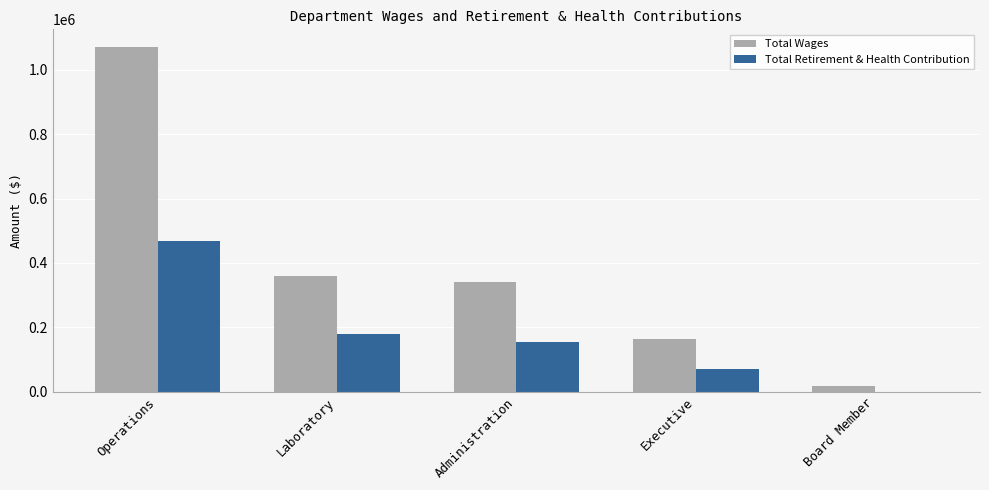

What value does the Total Wages series have at Administration?

342166